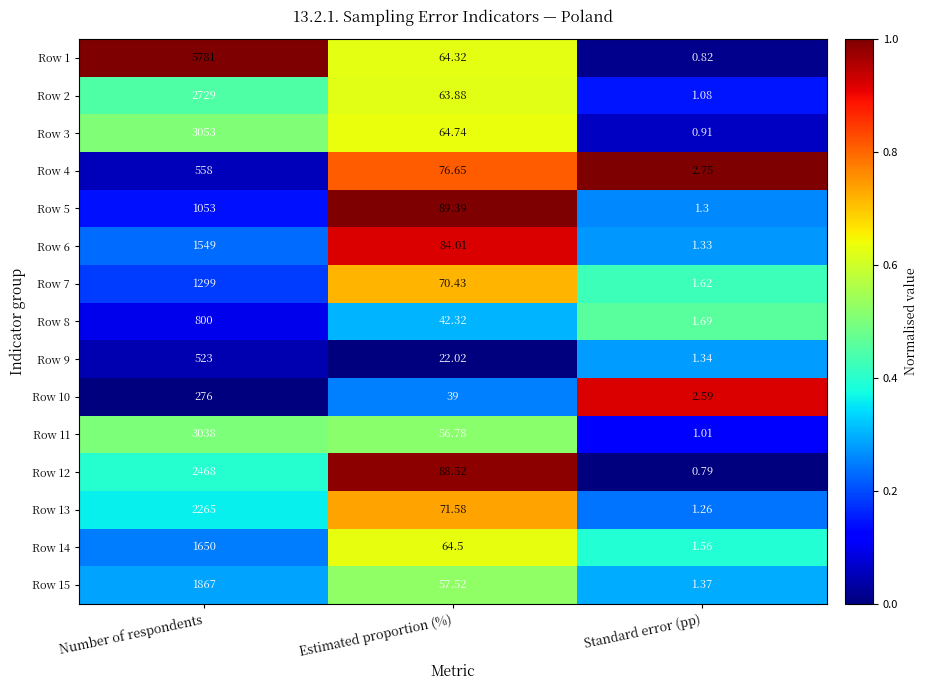

Where does the Row 6 series first go above 84?

Number of respondents